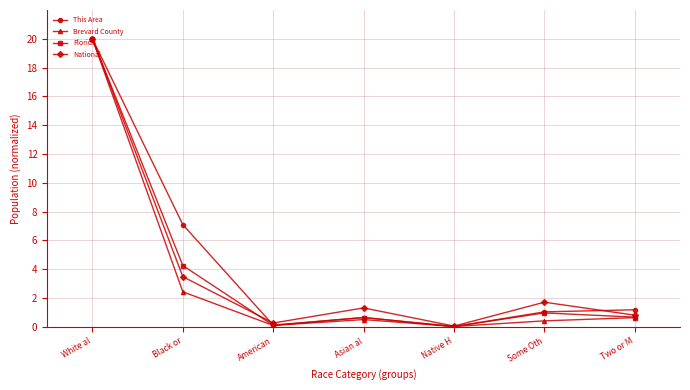

The National series shows 12.8 at White al. True or false?

False